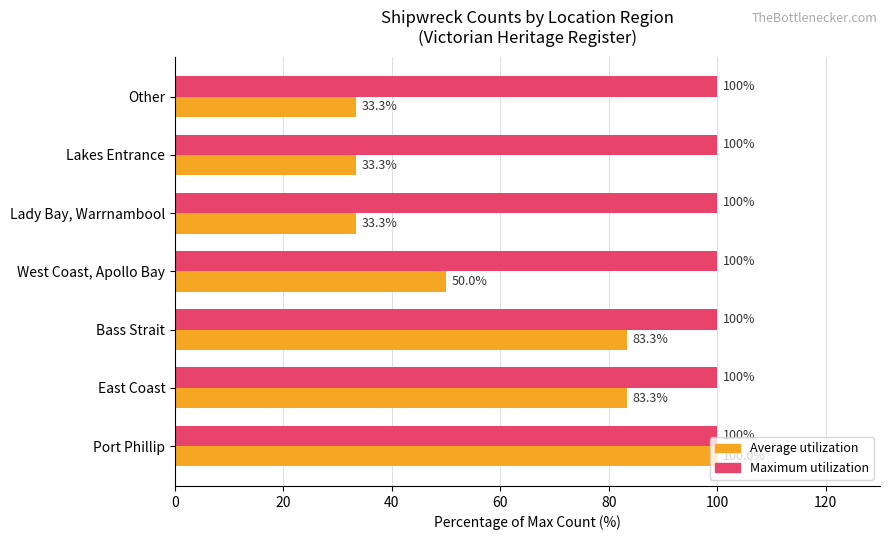

The Average utilization series shows 44.9 at Lady Bay, Warrnambool. True or false?

False